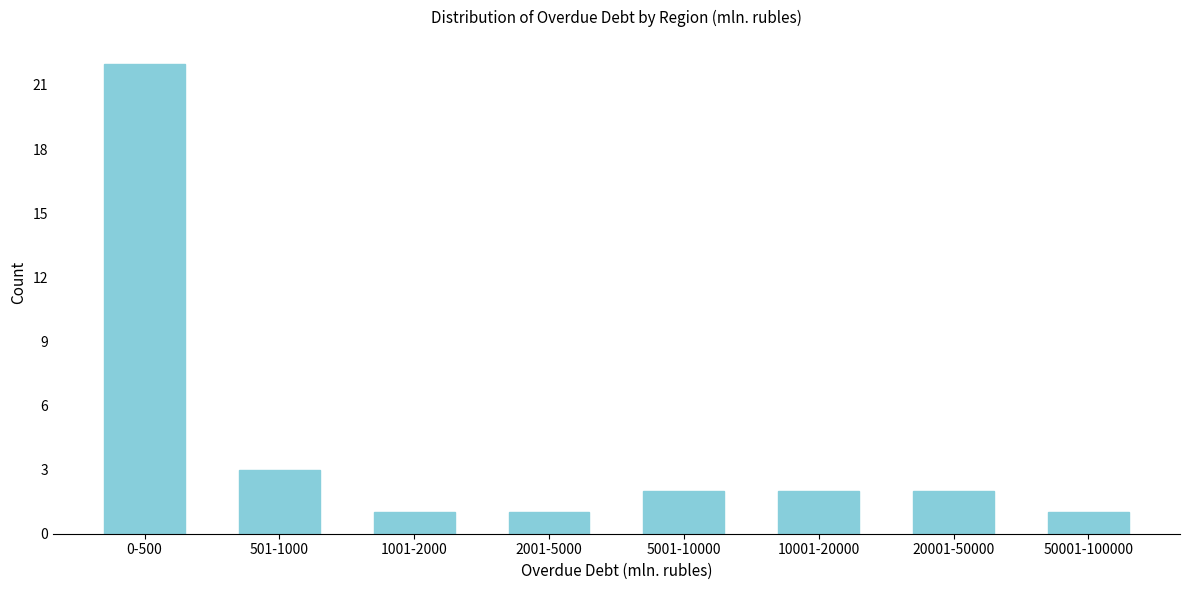

Reading right to left, what are all the values shown in this chart?

1	2	2	2	1	1	3	22